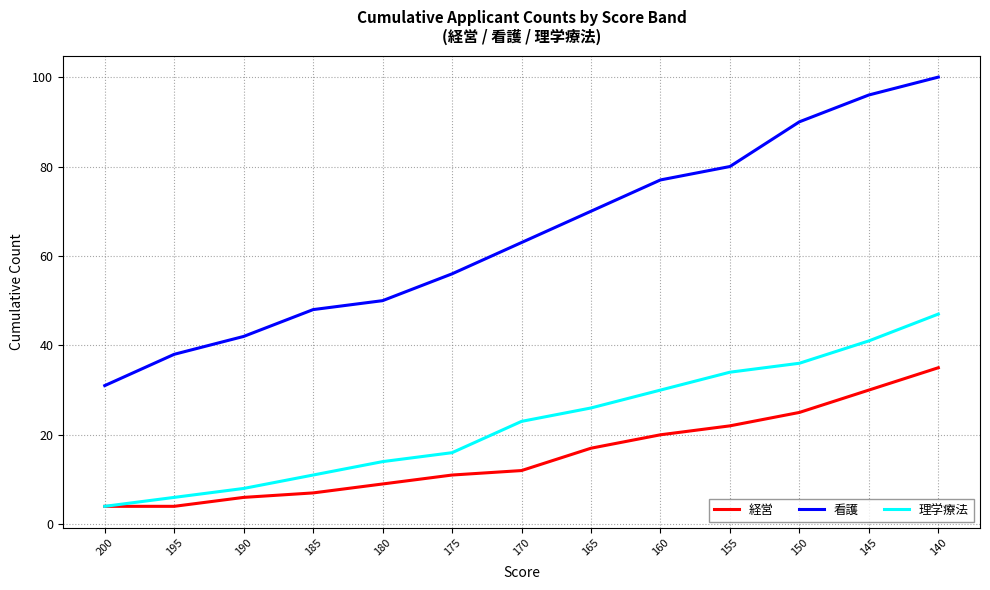

Reading right to left, what are all the values shown in this chart?

経営: 35	30	25	22	20	17	12	11	9	7	6	4	4
看護: 100	96	90	80	77	70	63	56	50	48	42	38	31
理学療法: 47	41	36	34	30	26	23	16	14	11	8	6	4